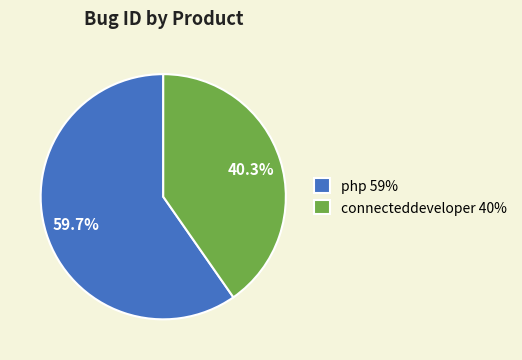

Which category has the smallest portion of the pie?

connecteddeveloper